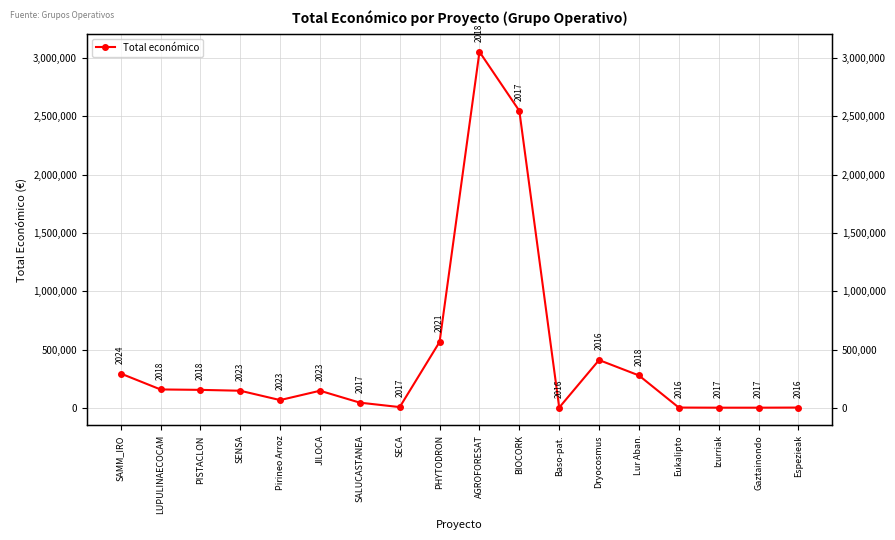

What position from the right is Pirineo Arroz?

14